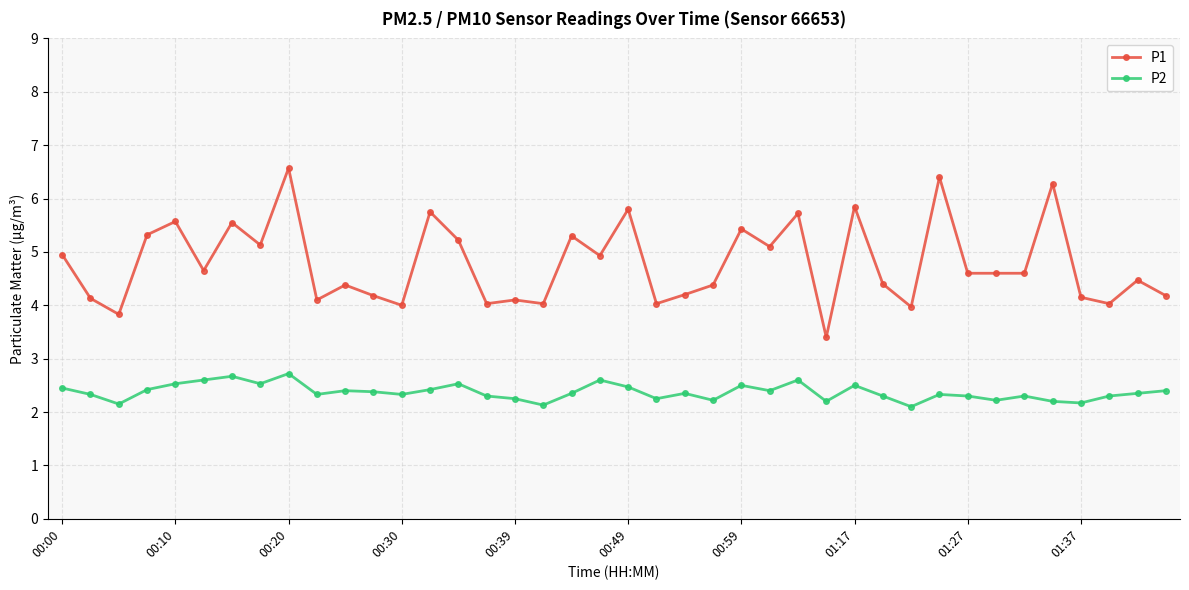

At how many categories does at least one series exceed 2?

40